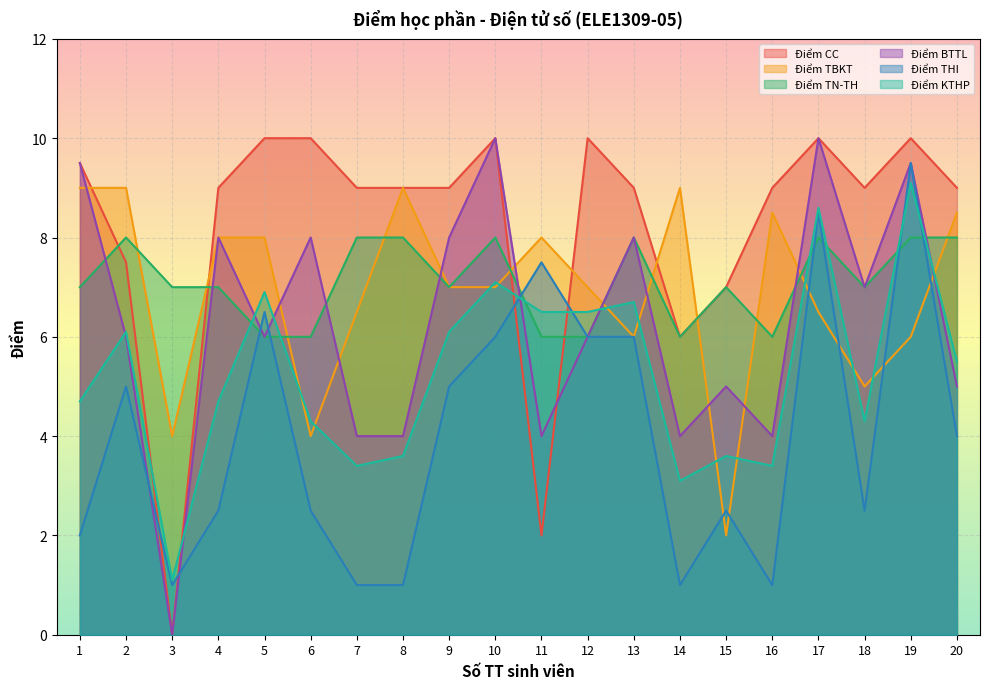

What is the total value across all series at 15?

27.1